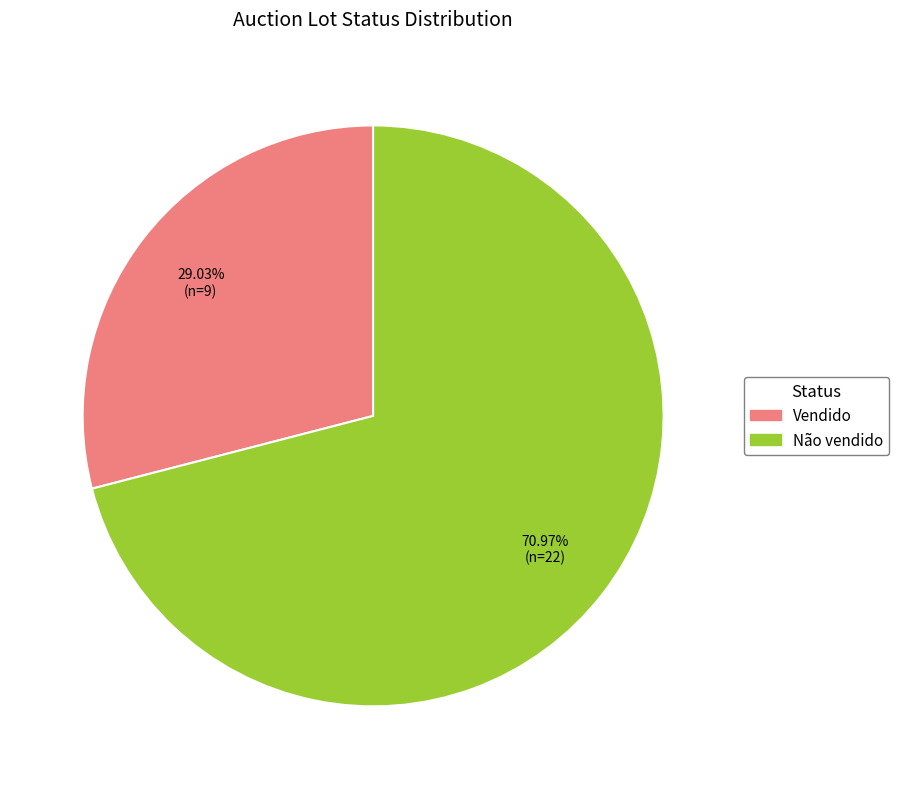

Is it true that Vendido is 9% of the pie?

False